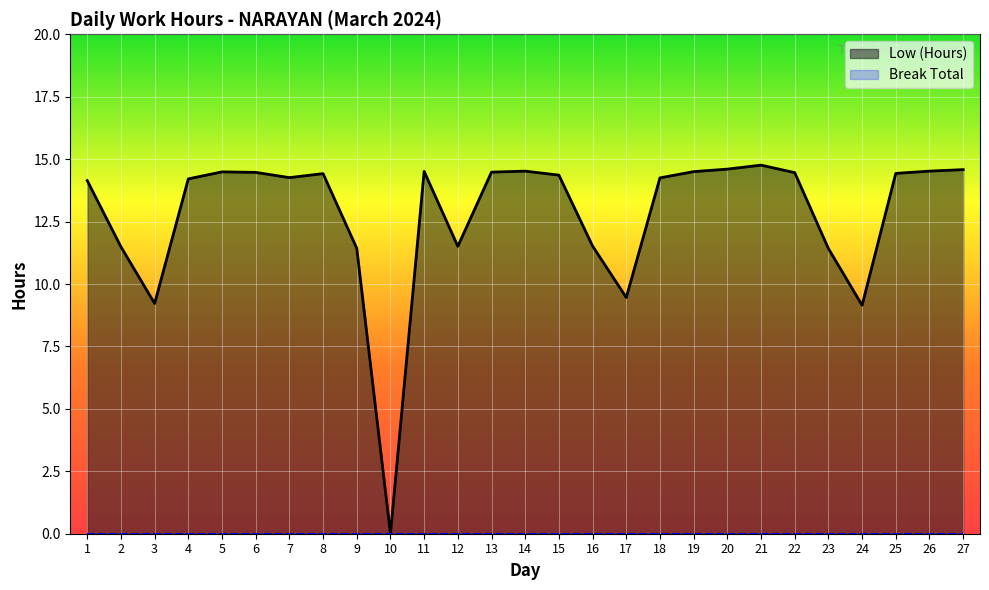

How many points are lower than both their immediate neighbors (excluding endpoints)?

6